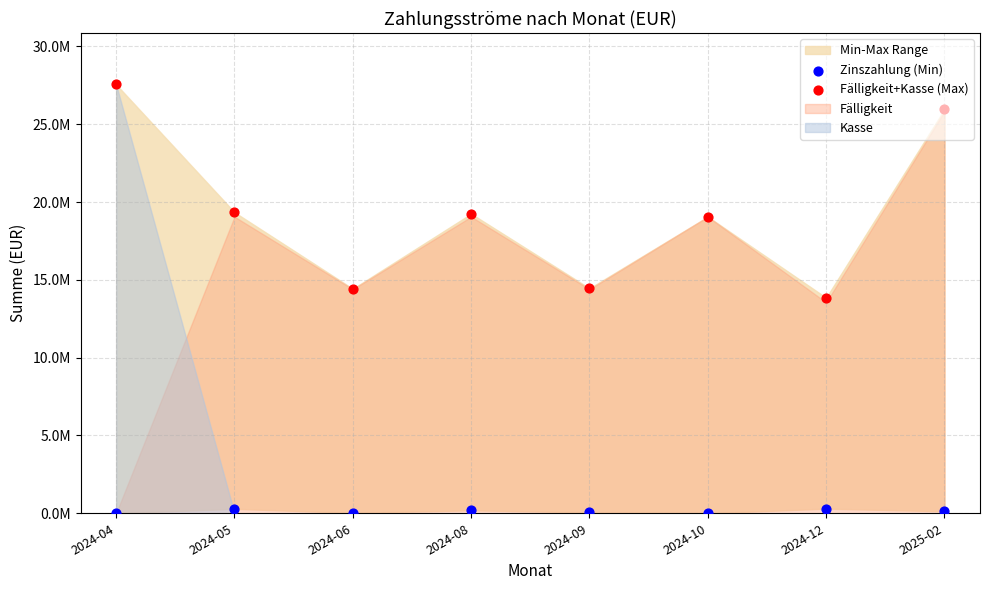

At which category is the sum across all series the highest?

2024-04